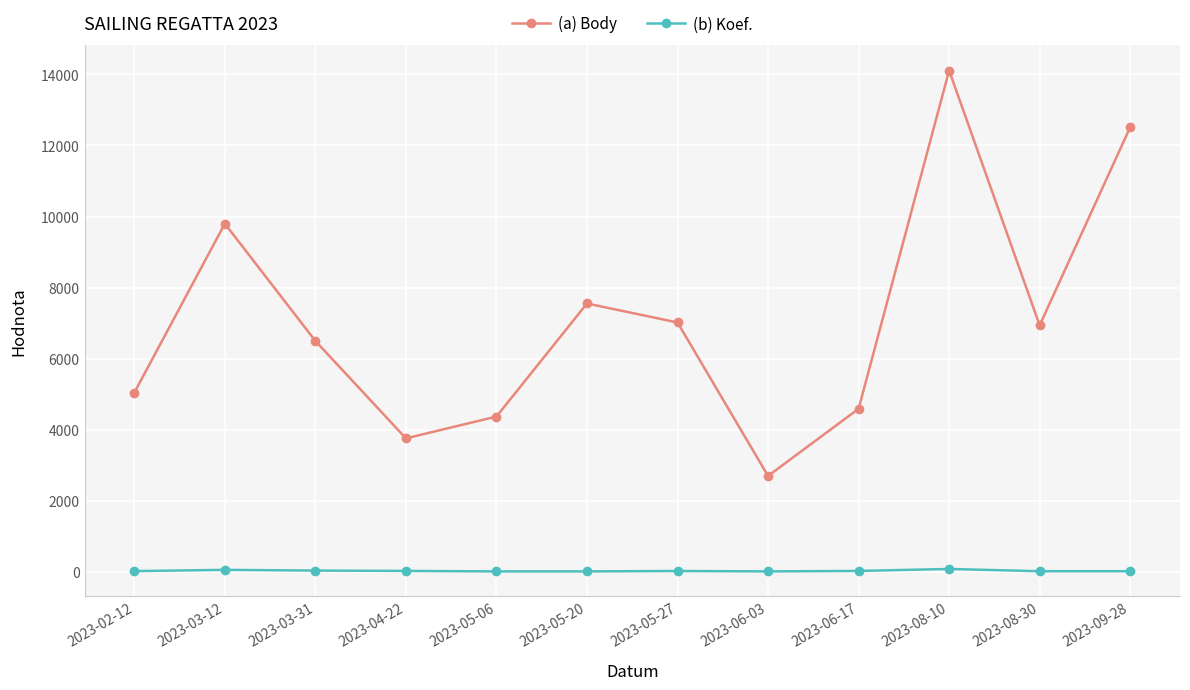

Between 2023-03-31 and 2023-04-22, which series saw the biggest shift?

(a) Body